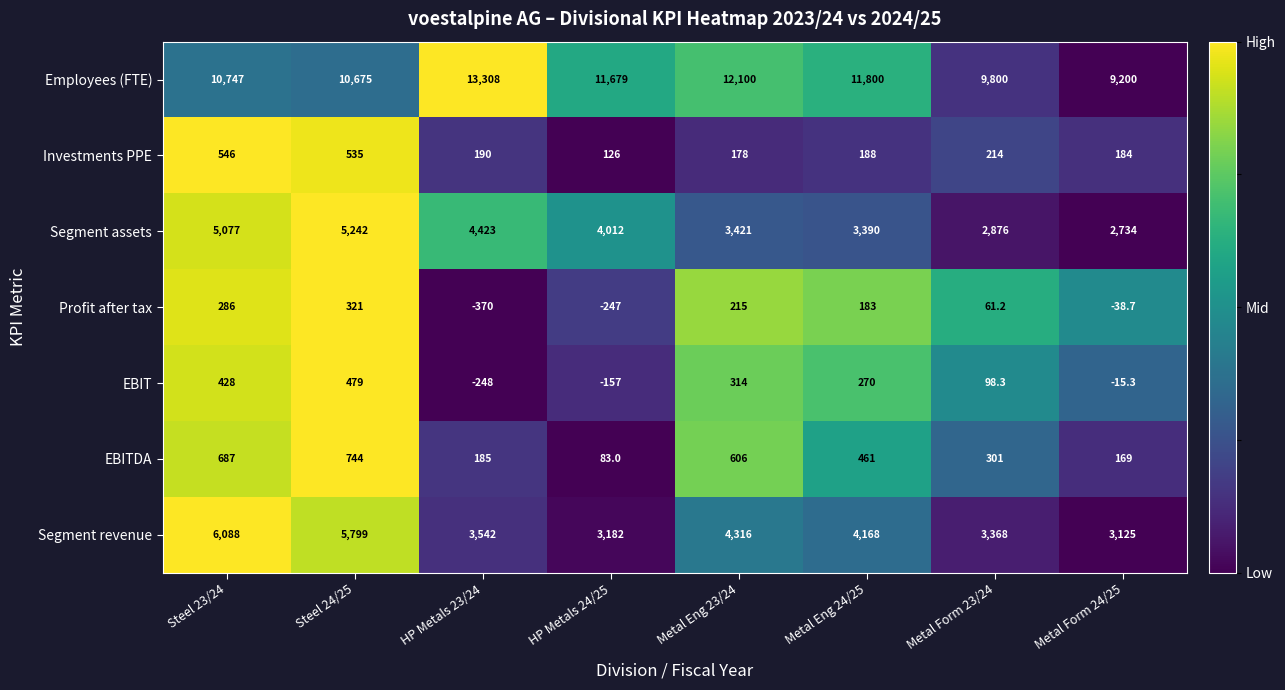

The EBITDA series shows 418.9 at Metal Form 23/24. True or false?

False